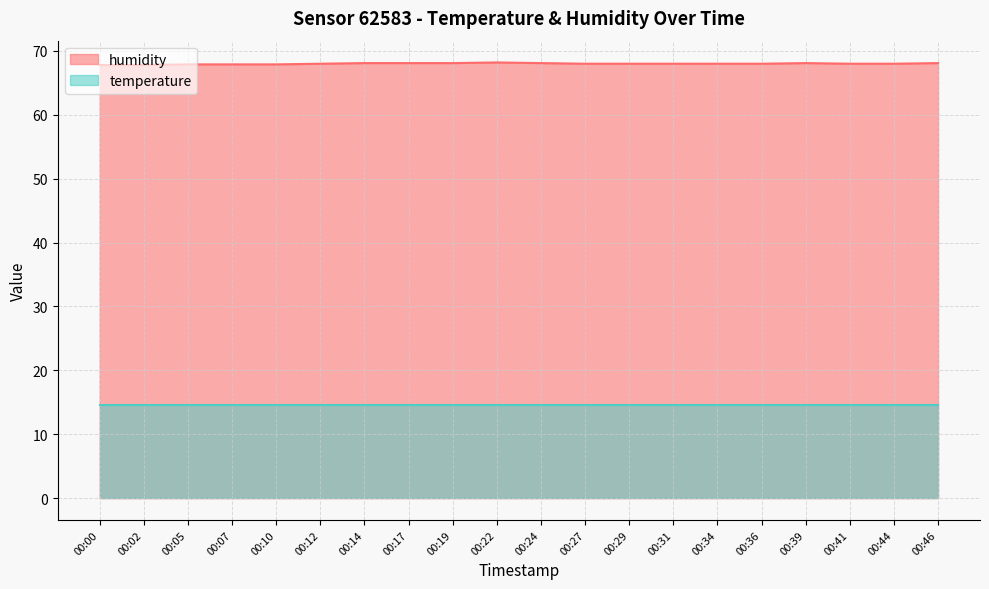

Count the number of data series in this chart.

2